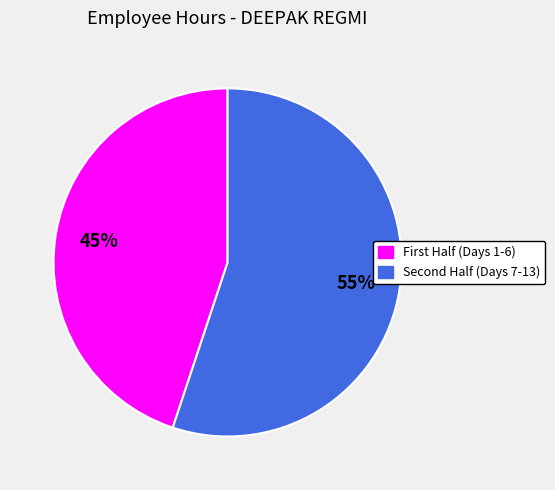

Is there any slice that represents more than half of the pie?

Yes